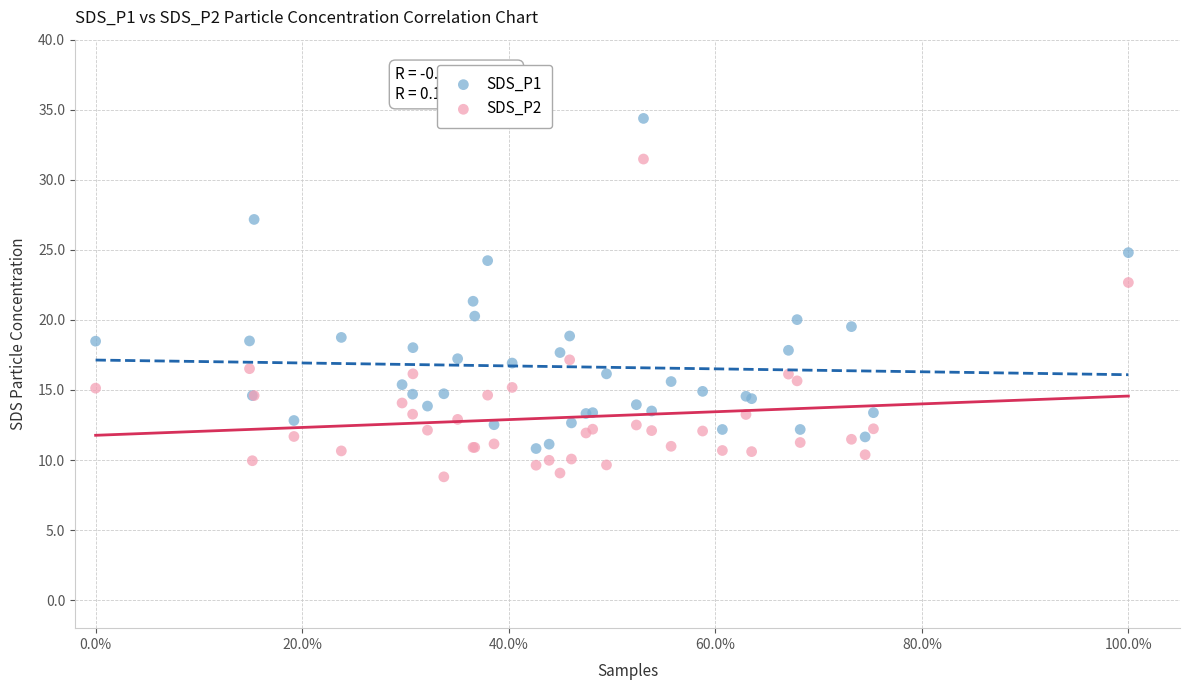

What are all the series names shown in the legend?

SDS_P1, SDS_P2